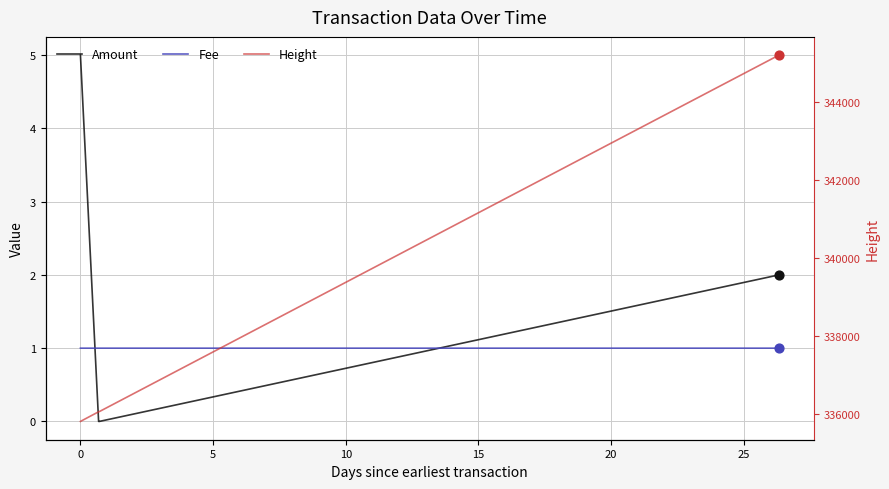

Which series has the largest total across all categories?

Height